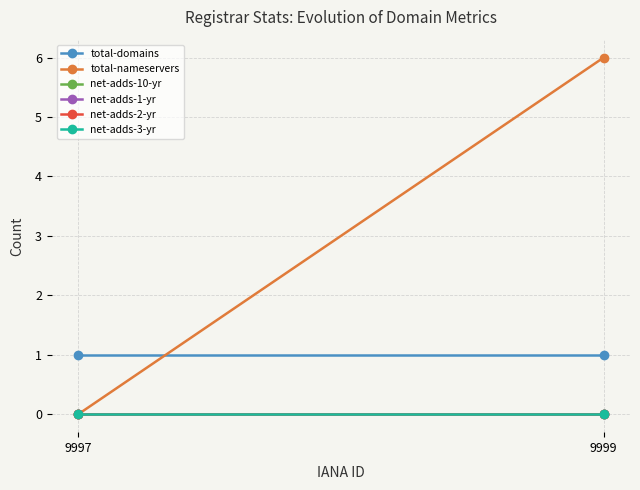

How many categories are shown in the chart?

2